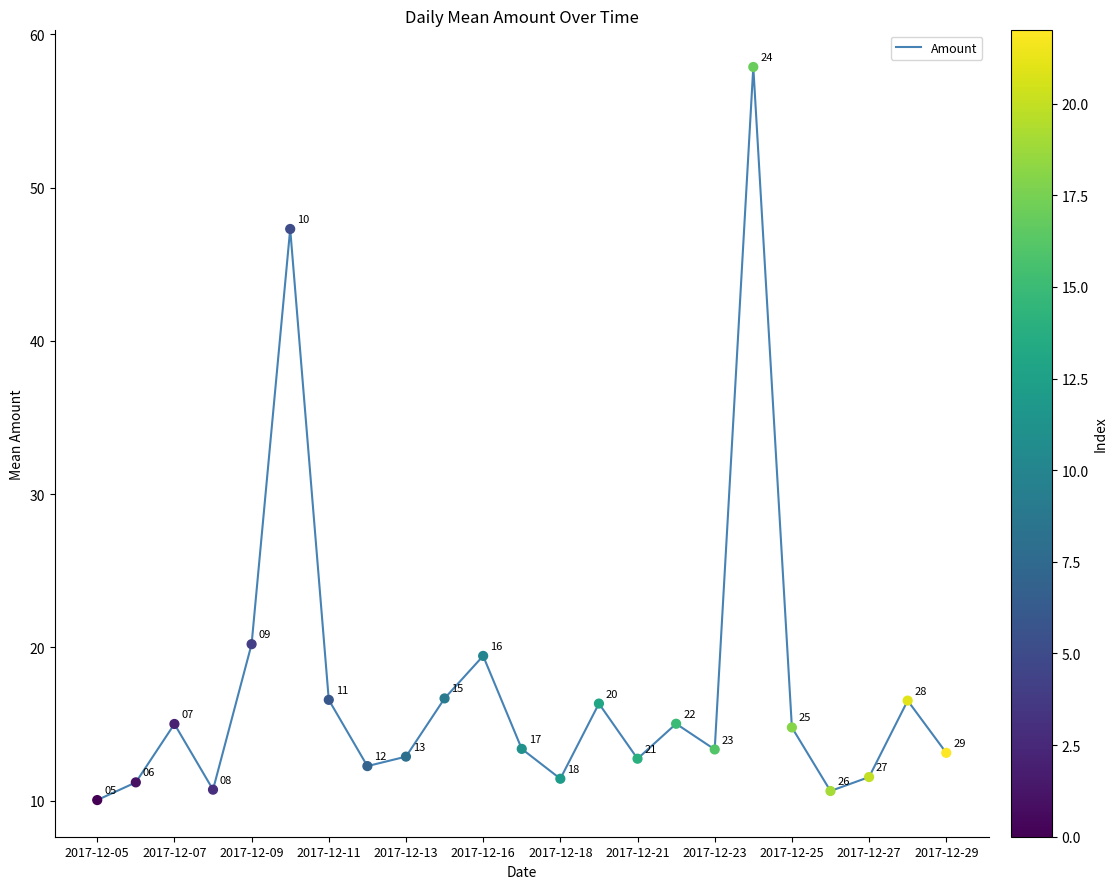

What is the greatest value displayed?

57.9